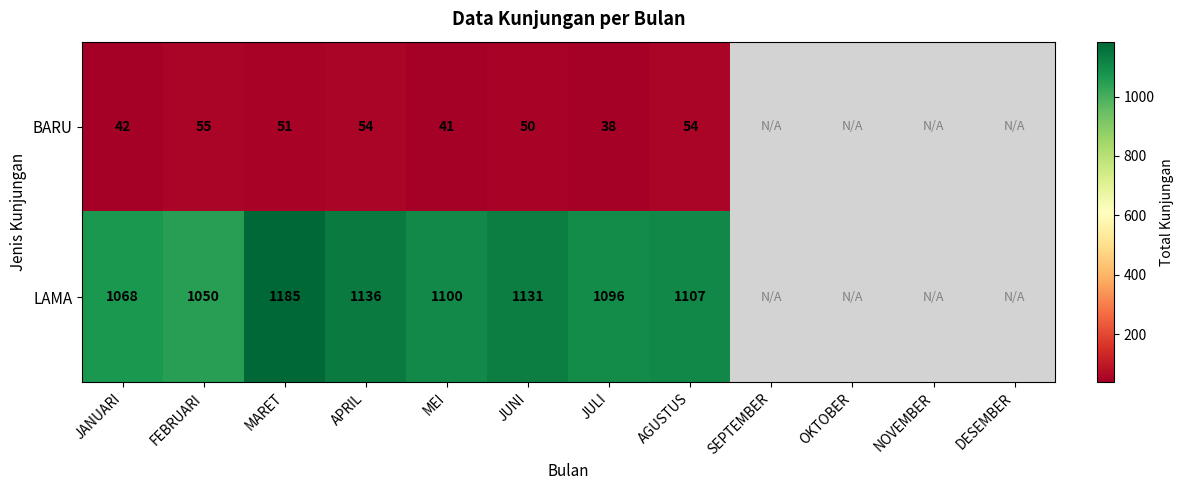

Between APRIL and JULI, which series saw the biggest shift?

LAMA